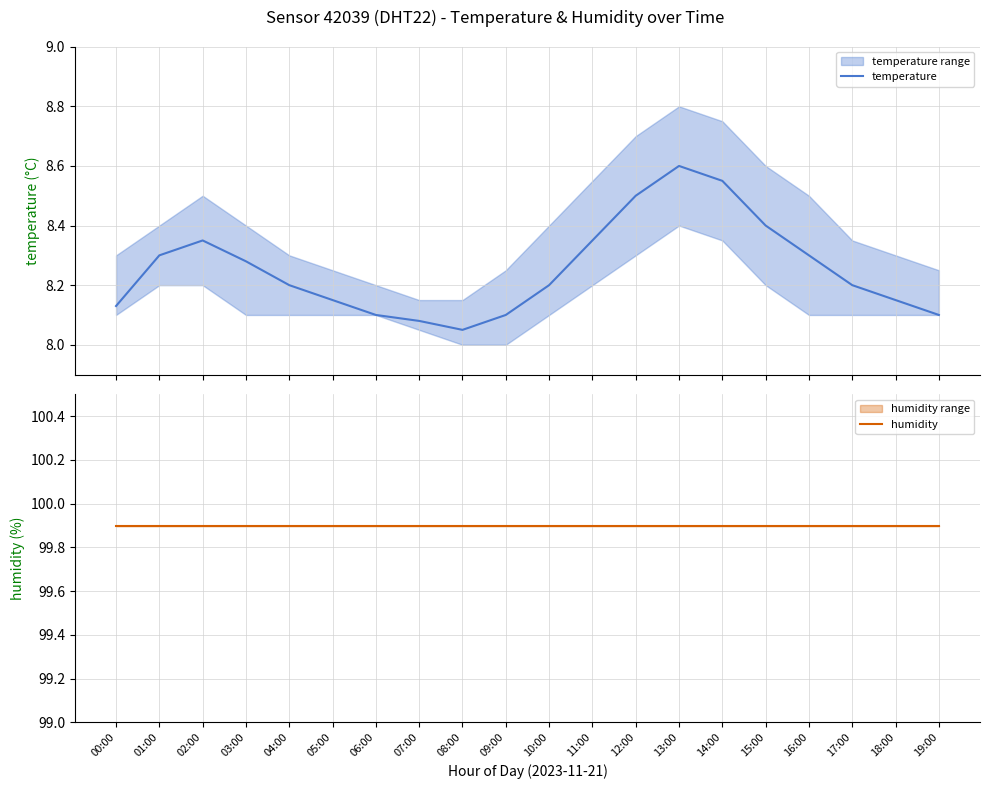

What is the difference between the highest and lowest values at 09:00?

91.8